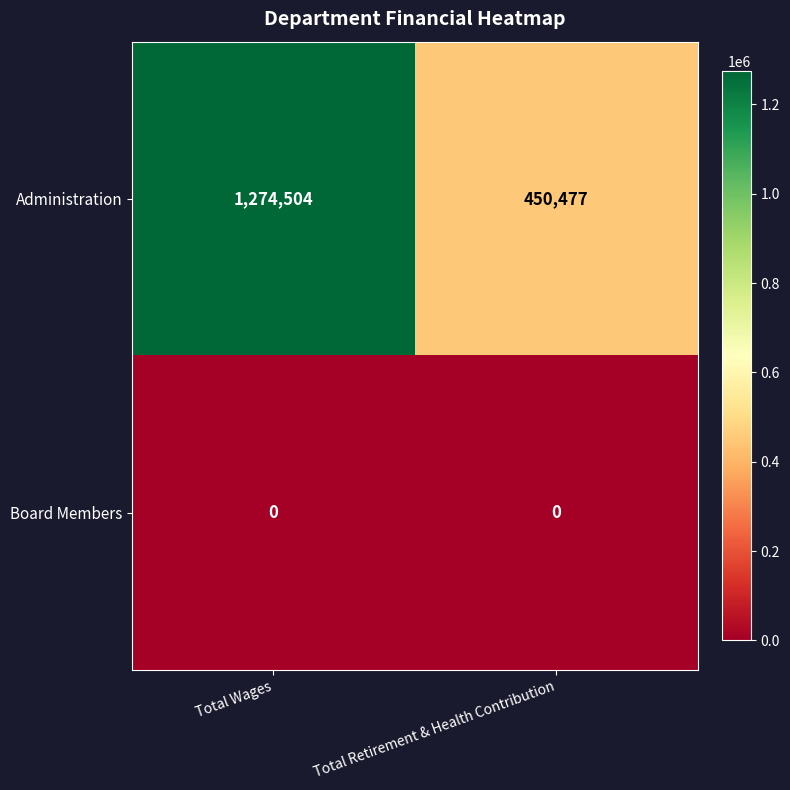

Count the number of data series in this chart.

2